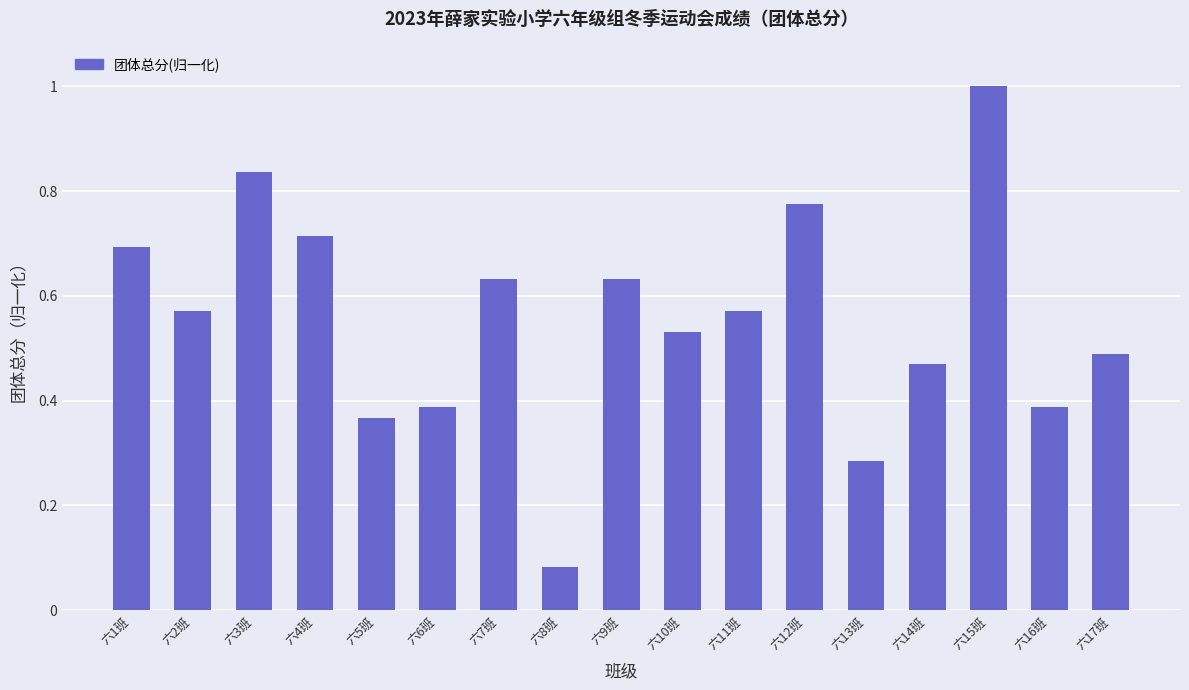

The value at 六13班 is 0.5. True or false?

False